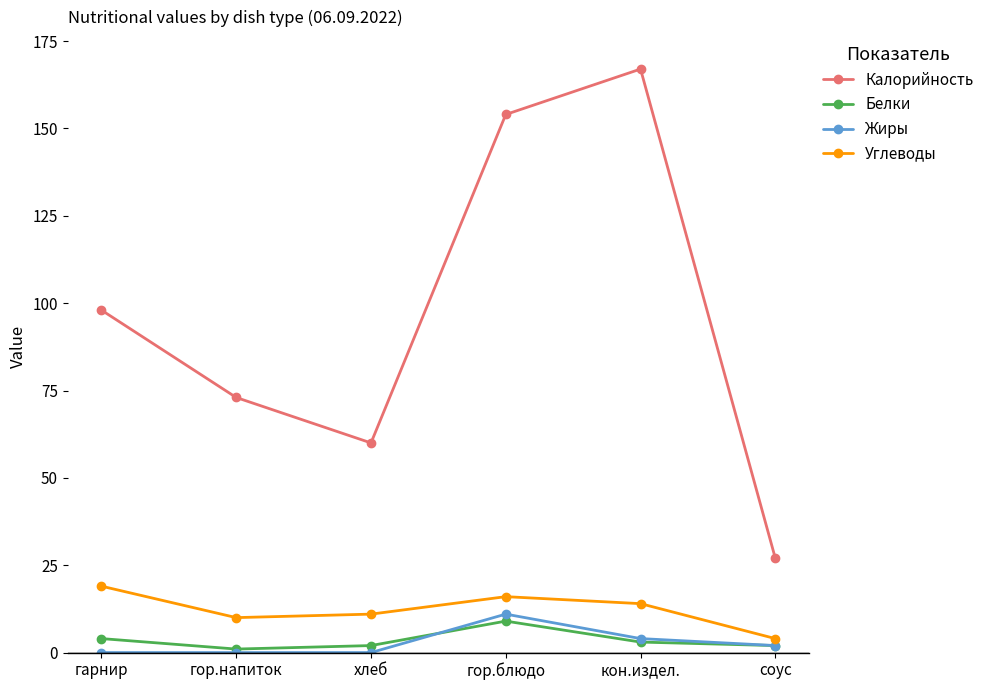

What is the difference between the Калорийность values at хлеб and соус?

33